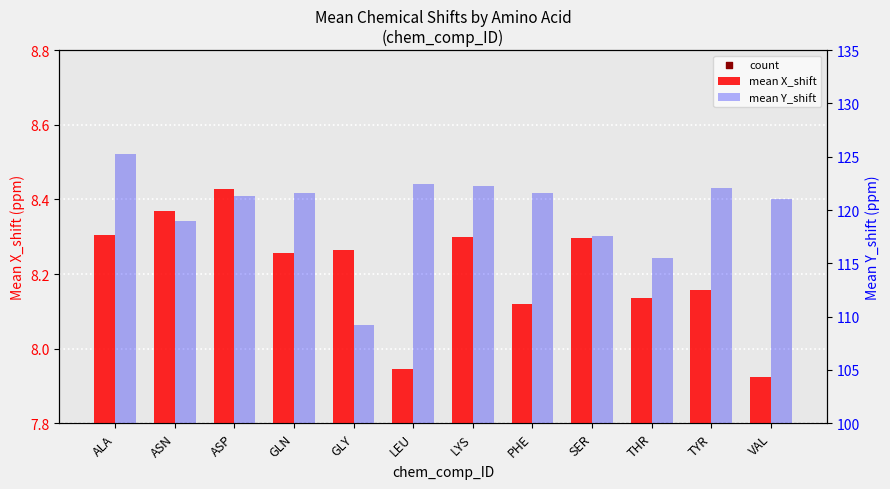

Is the value of mean X_shift at ASP greater than the value of mean Y_shift at ASN?

No